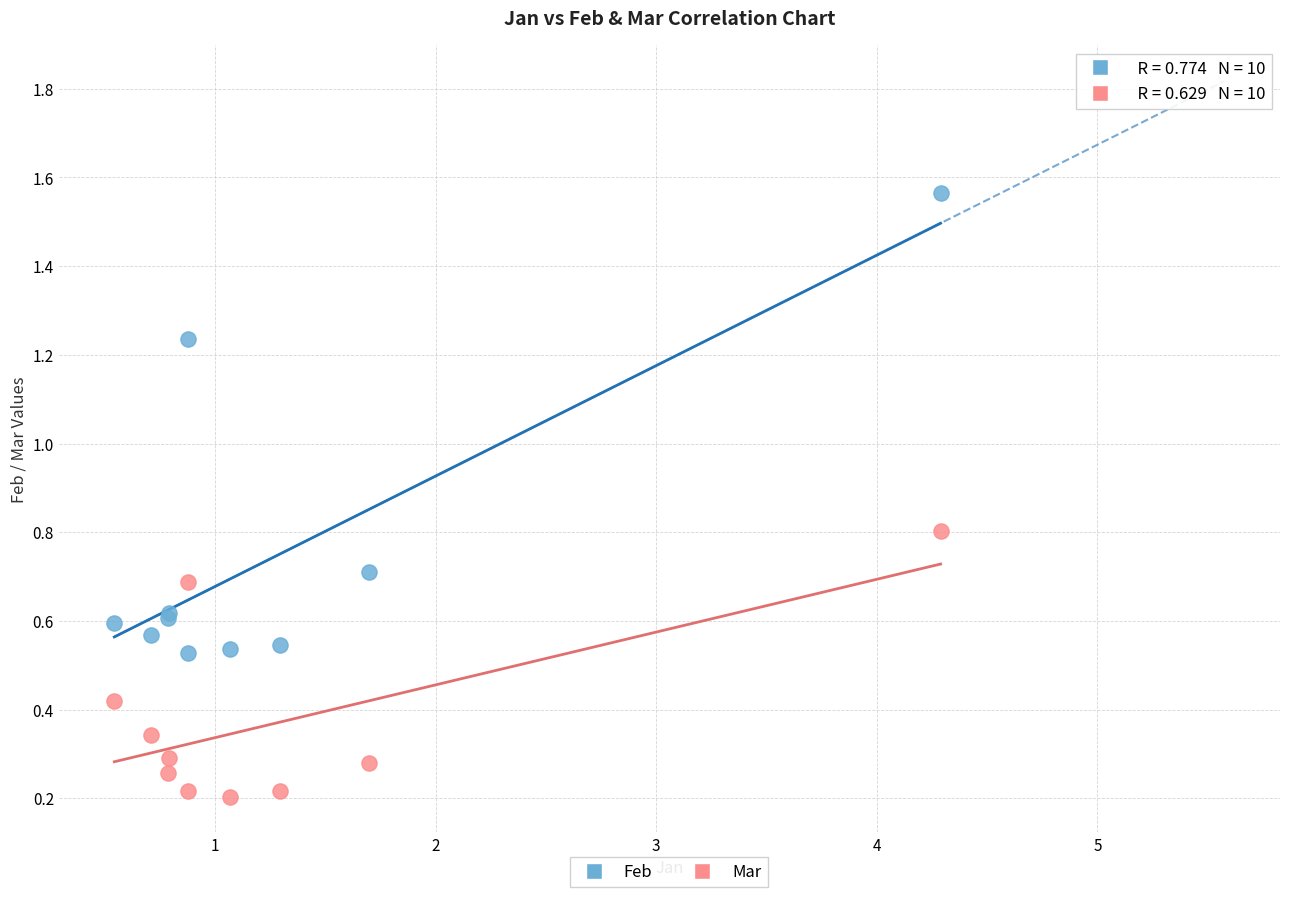

Which series has the widest spread of Y values?

Feb